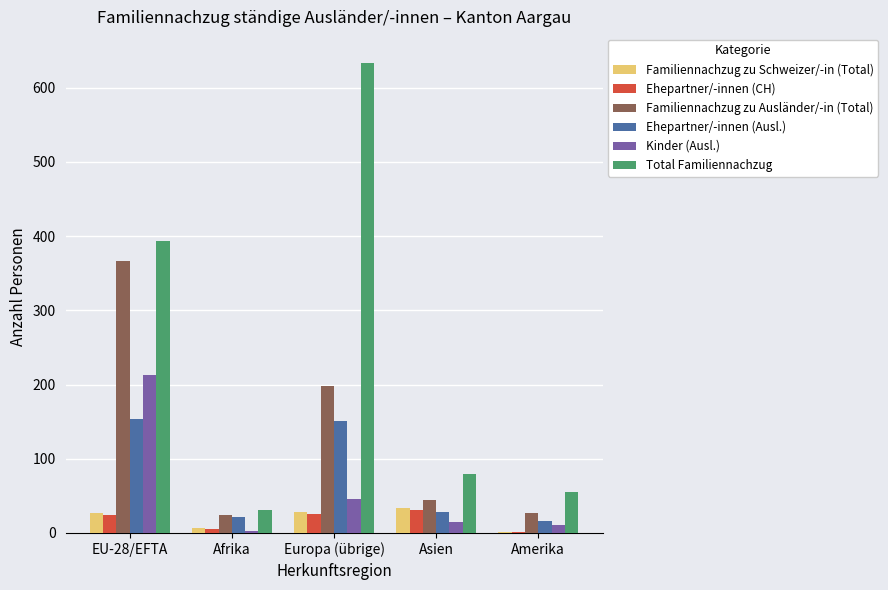

Which series has the largest range (max minus min)?

Total Familiennachzug